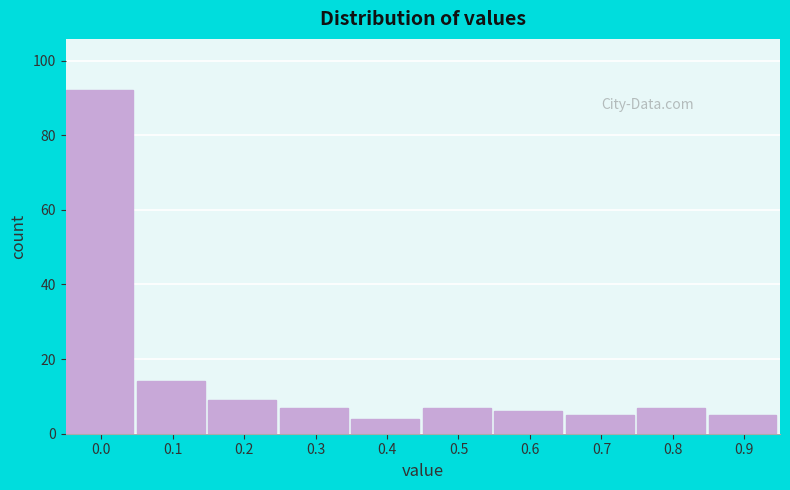

Reading left to right, extract all data points from this chart.

0.0=92	0.1=14	0.2=9	0.3=7	0.4=4	0.5=7	0.6=6	0.7=5	0.8=7	0.9=5